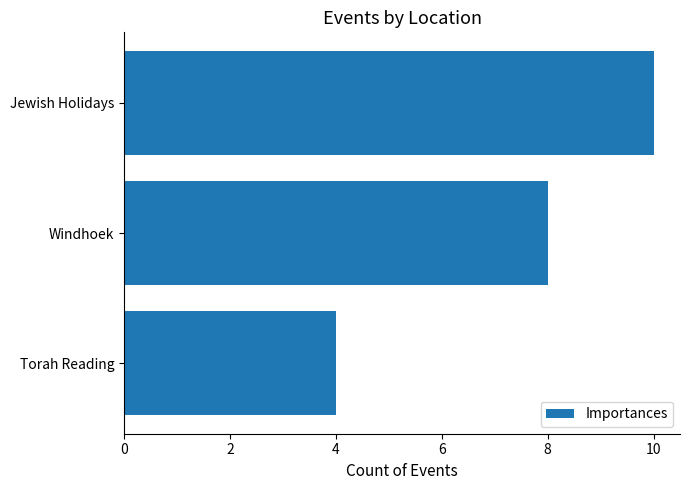

What is the maximum value shown in the chart?

10